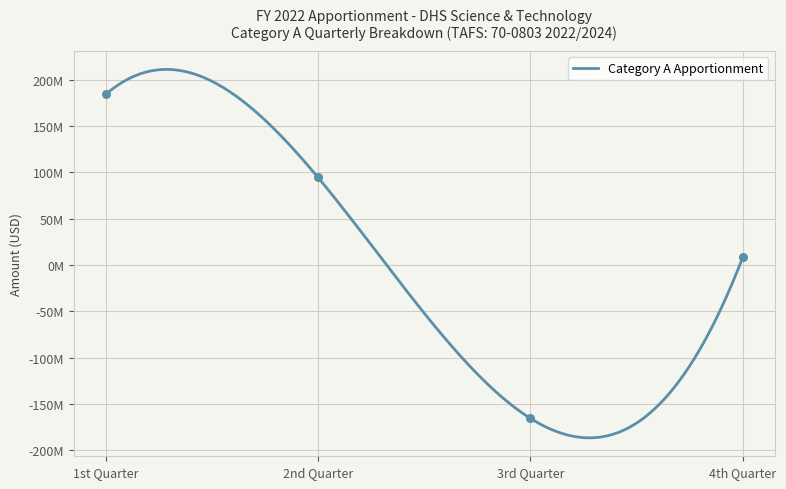

What is the change in value from 3rd Quarter to 4th Quarter?

+173860073